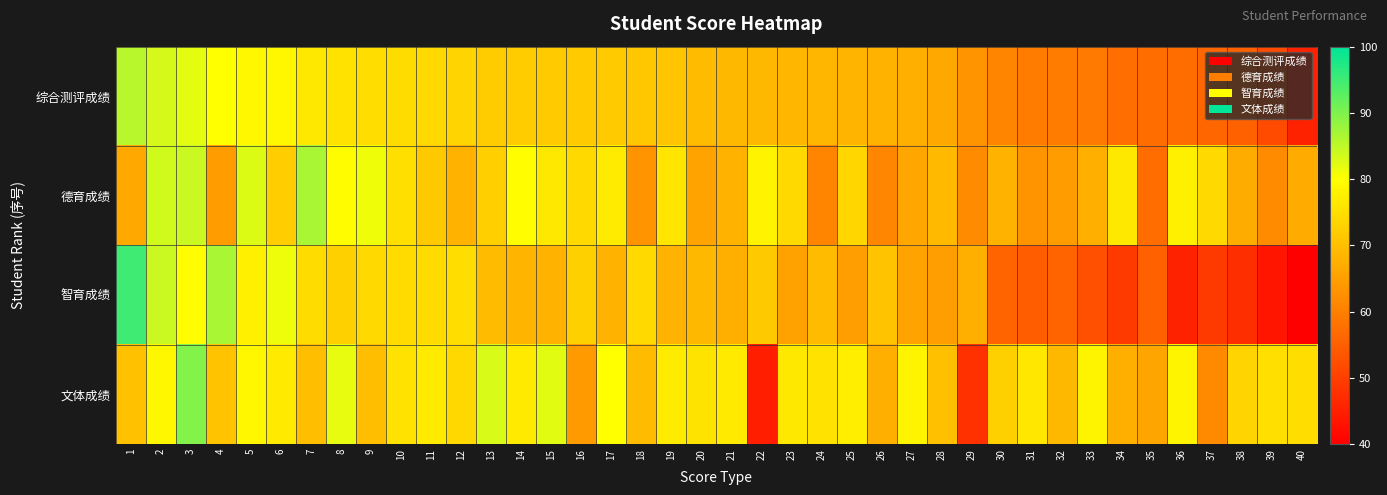

Rank the series at 33 from lowest to highest value.

智育成绩, 综合测评成绩, 德育成绩, 文体成绩